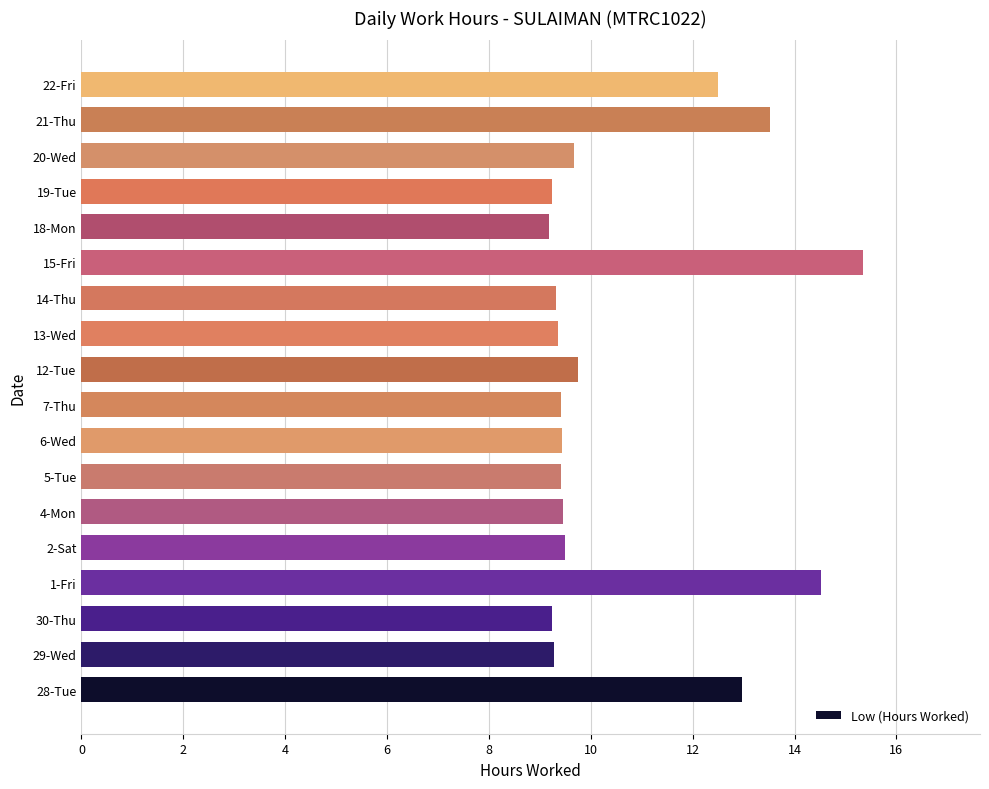

The value at 1-Fri is 14.5. True or false?

True